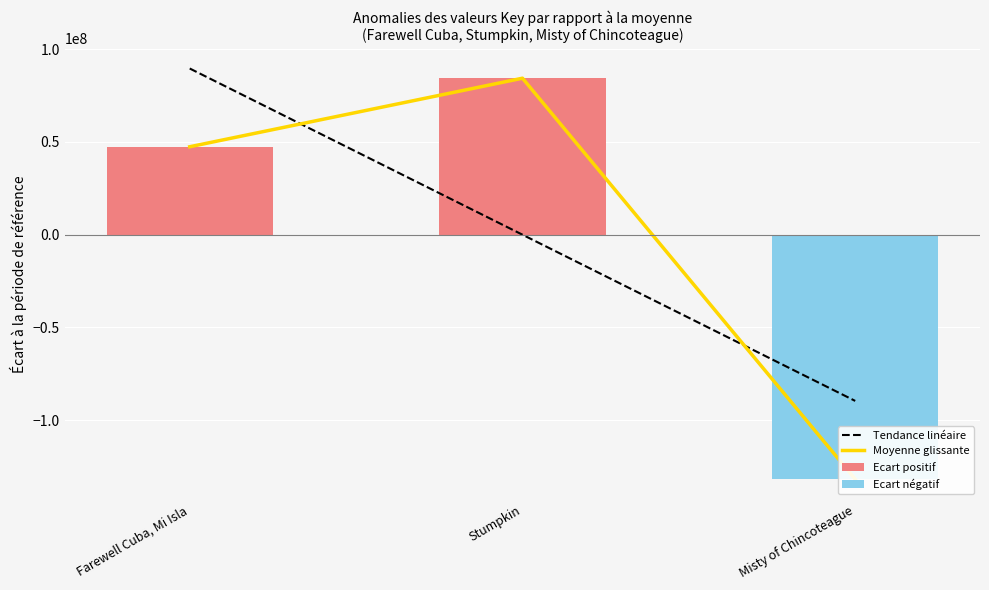

Does the chart contain stacked bars?

No